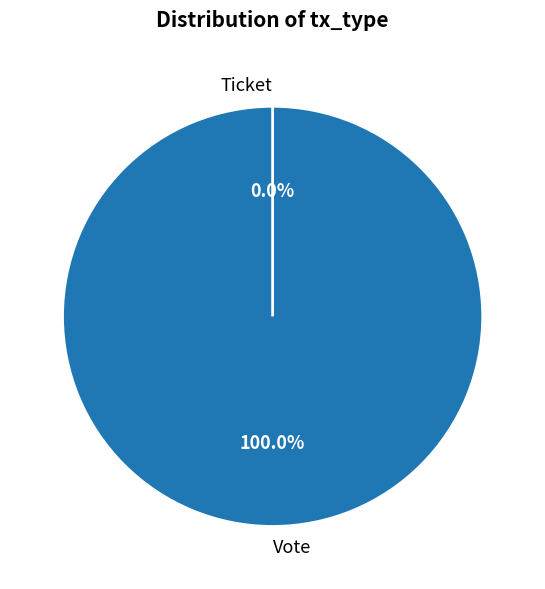

To the nearest percent, what is the difference between the Ticket and Vote slice percentages?

100%